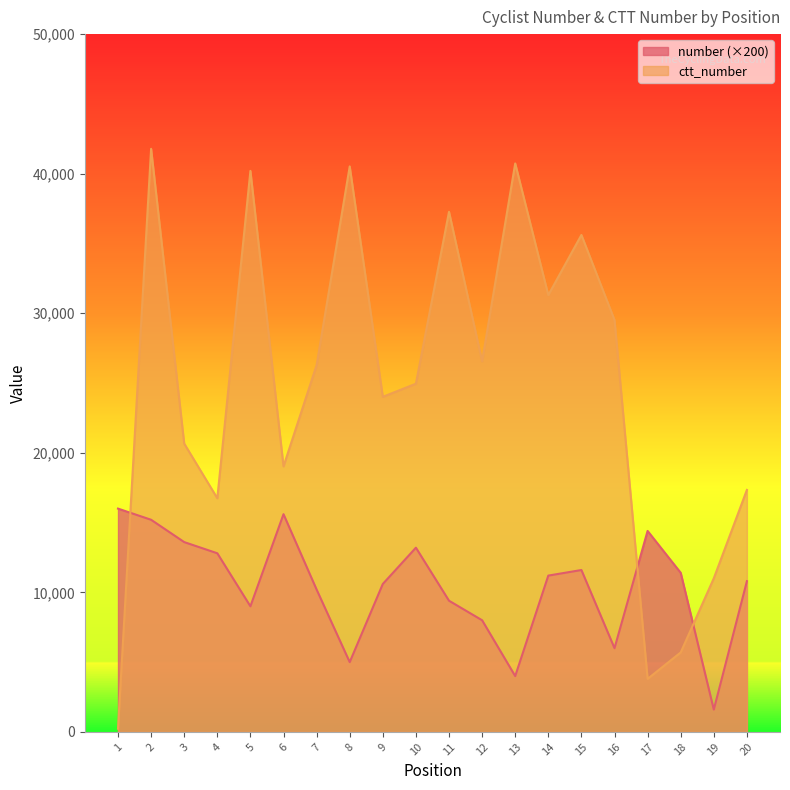

Which series has the largest range (max minus min)?

ctt_number